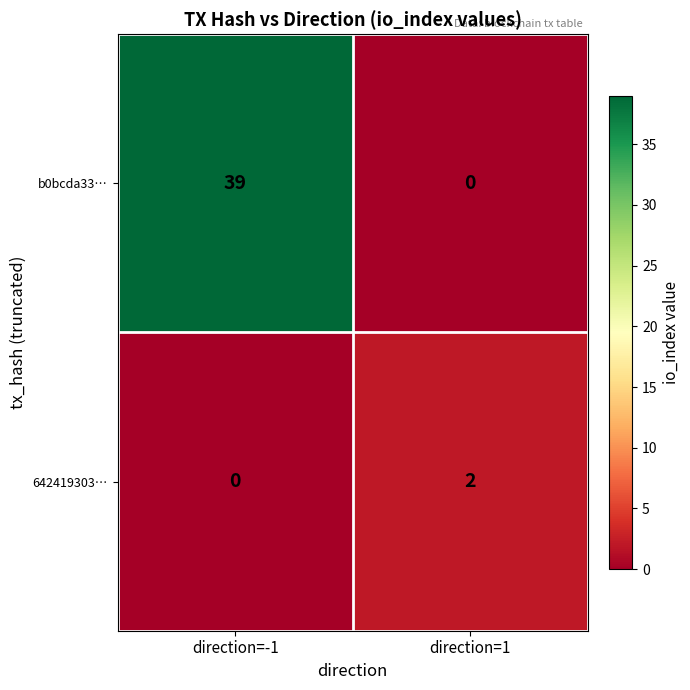

What is the total value across all series at direction=1?

2